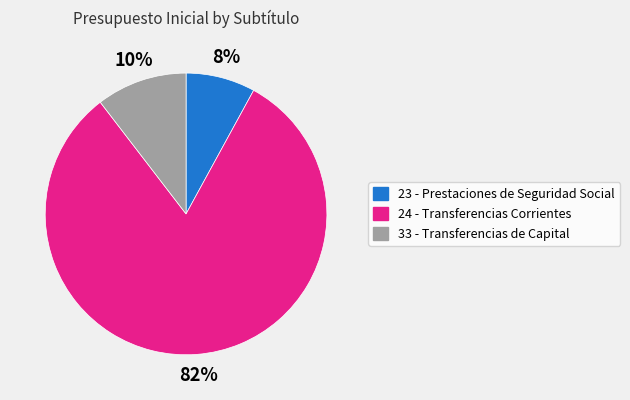

Does any single category account for the majority?

Yes